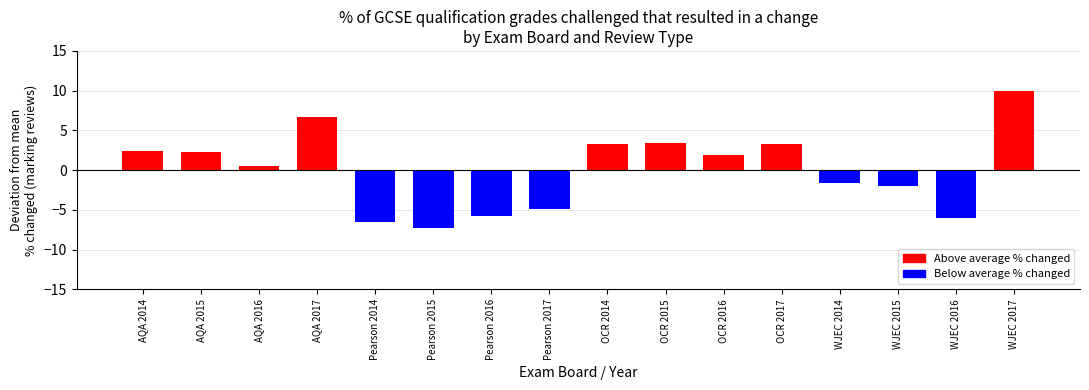

The value at AQA 2017 is 9.4. True or false?

False